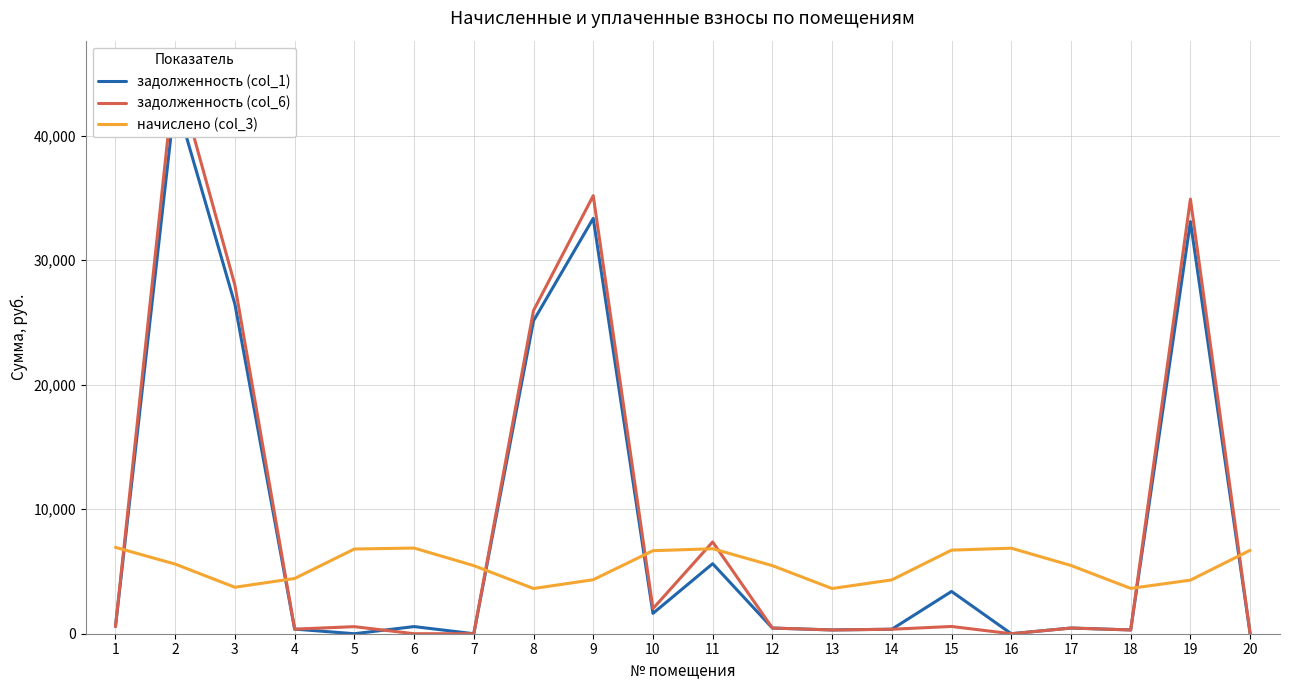

Where is the first local minimum for задолженность (col_1)?

5